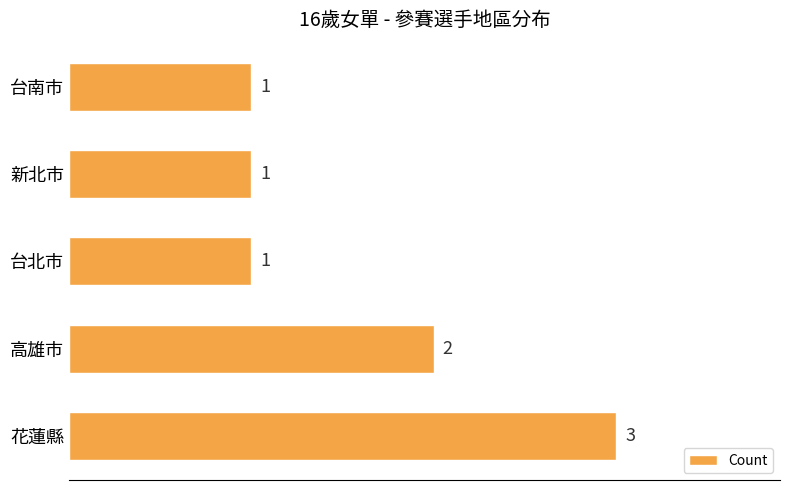

Count the values in the range 1 to 2.

4